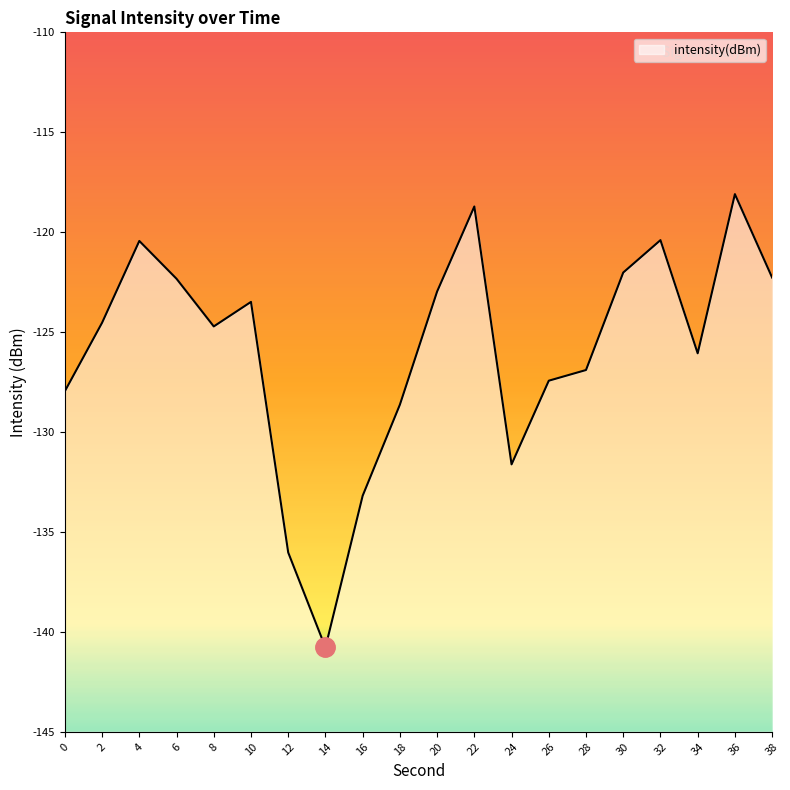

Where is the data nearest to the value -129?

18